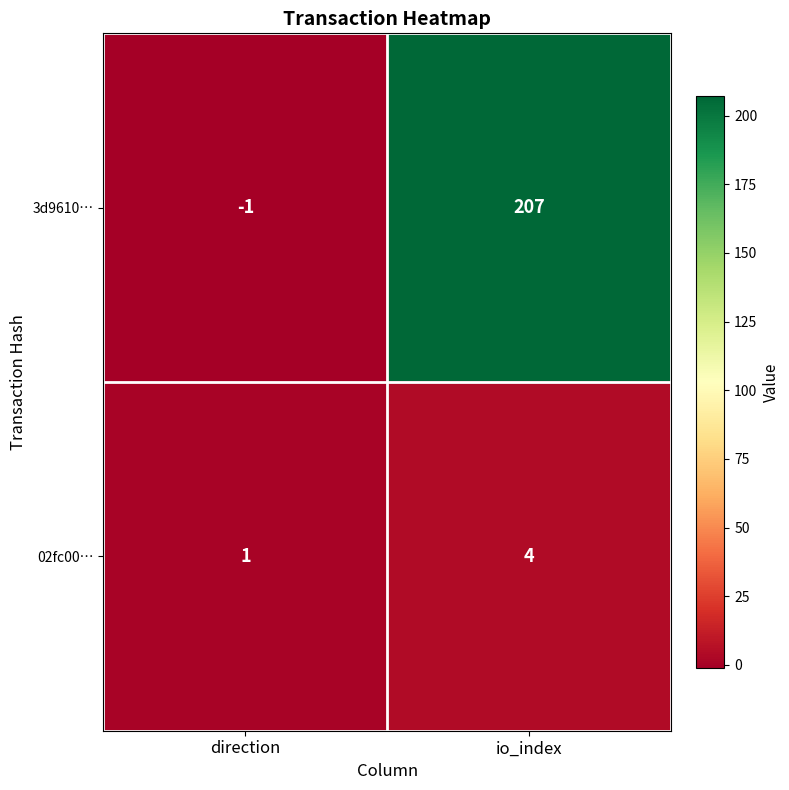

Rank the series by their maximum value, from highest to lowest.

3d9610…, 02fc00…